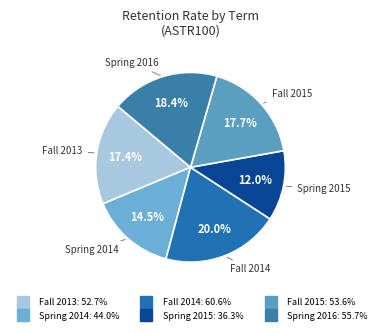

What is the largest slice in the pie chart?

Fall 2014 day